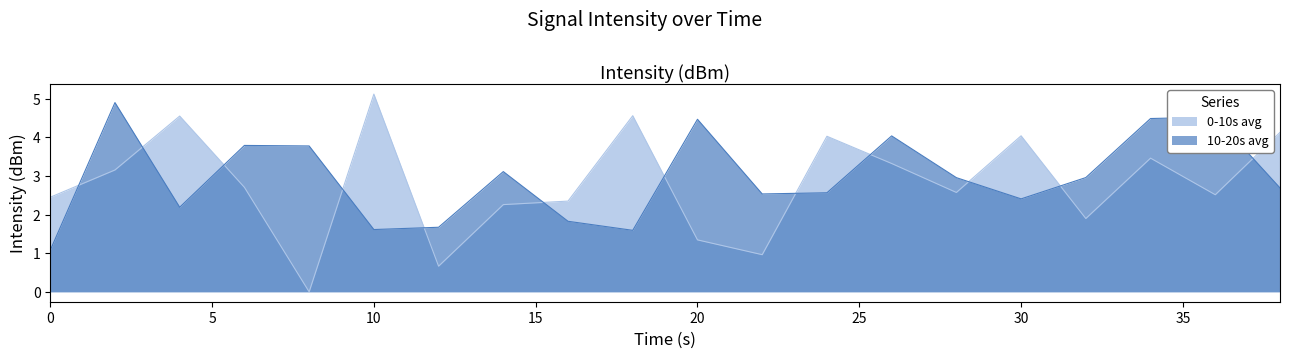

The value of 10-20s avg at 22 is 0.9. True or false?

False